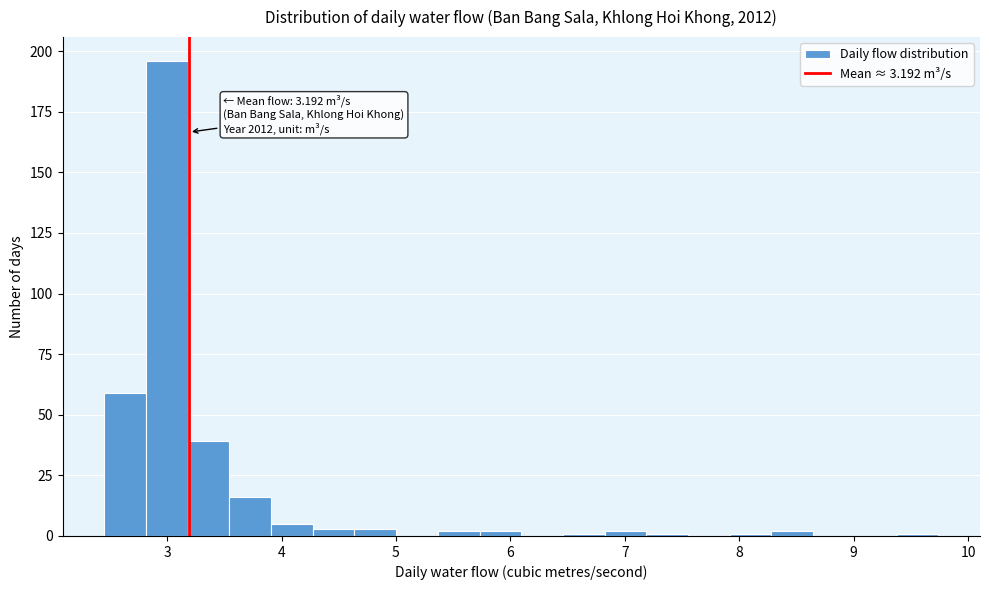

Read against the x-axis, roughly where is the centre of the tallest bar?

3.0